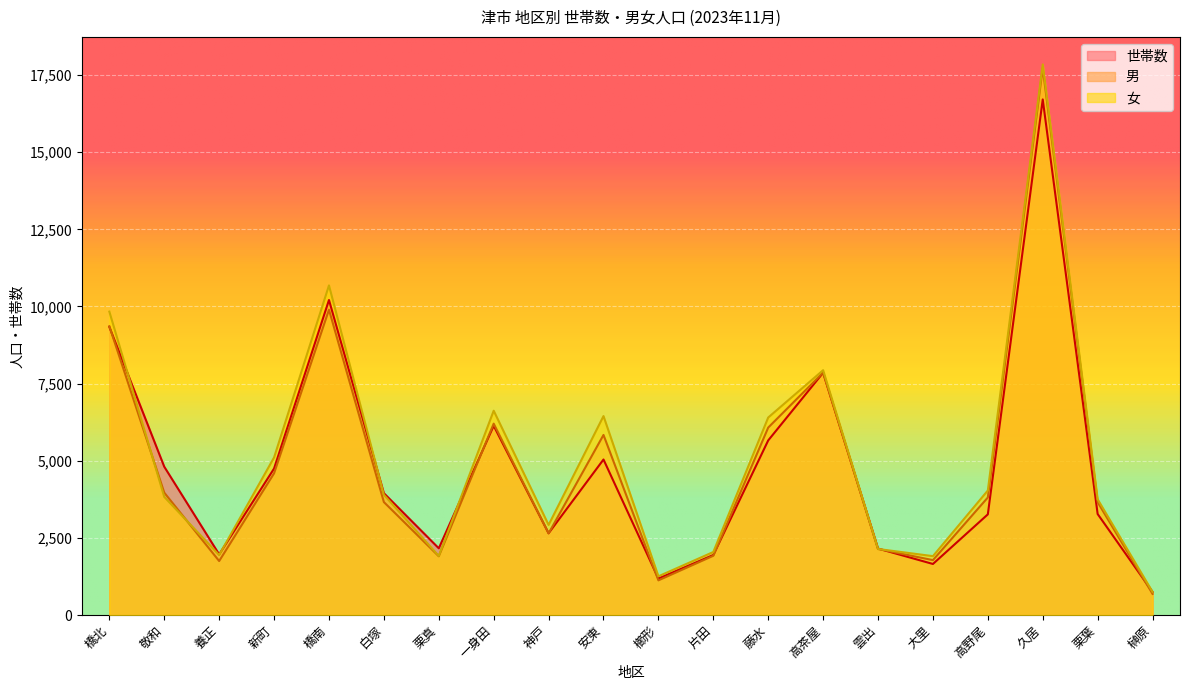

Which series has the widest spread of values?

女